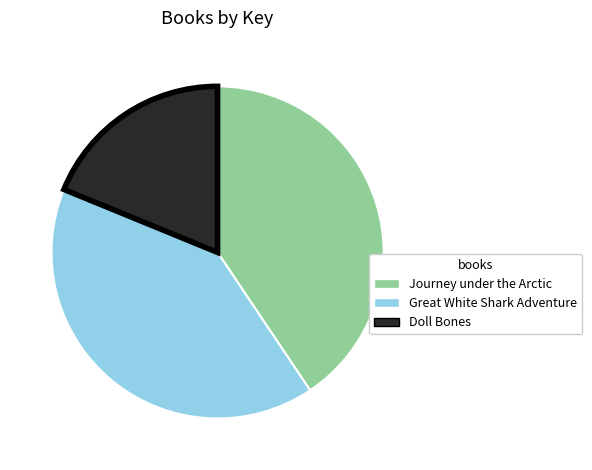

Between Doll Bones and Journey under the Arctic, which is larger?

Journey under the Arctic